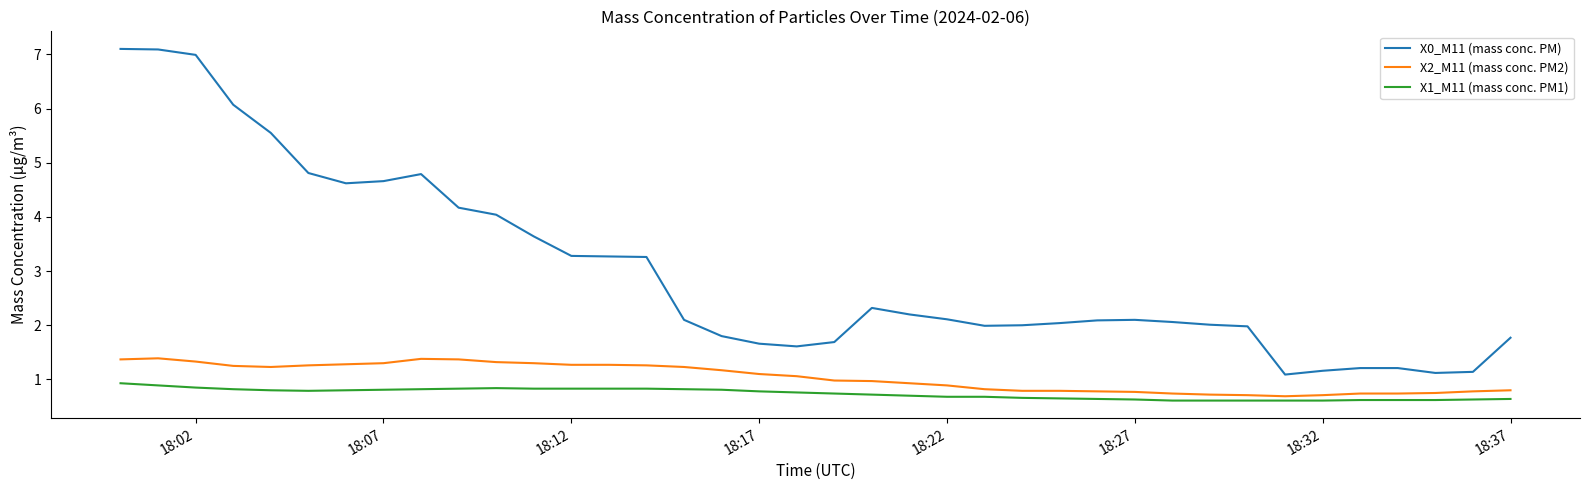

True or false: X0_M11 (mass conc. PM) and X1_M11 (mass conc. PM1) intersect in this chart.

False